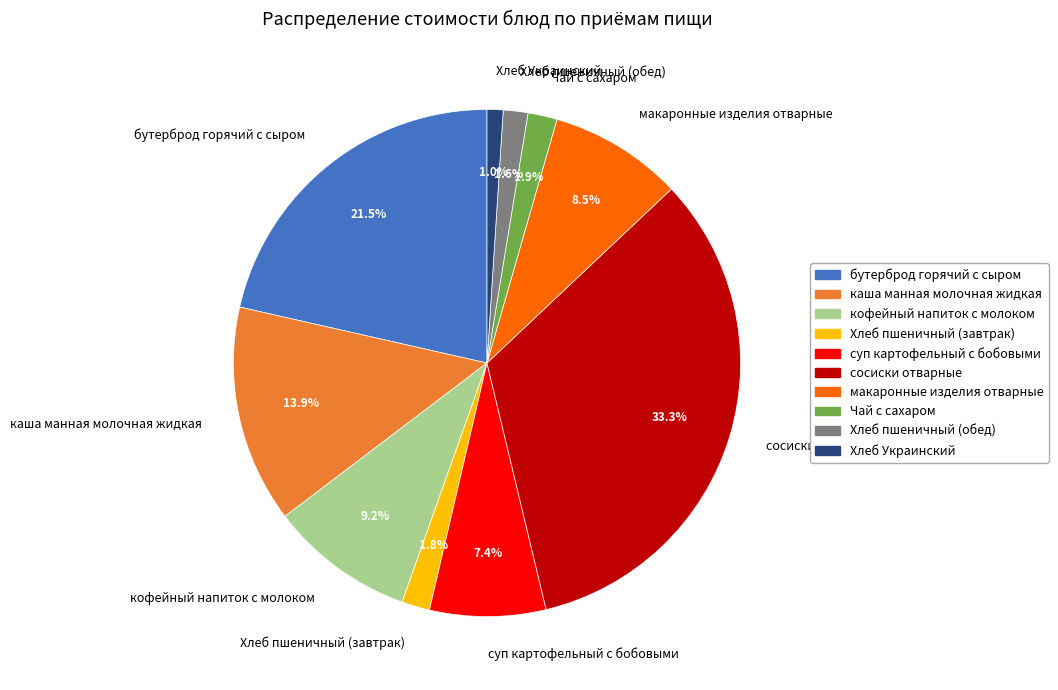

The Хлеб пшеничный (завтрак) slice represents 2% of the pie. True or false?

True